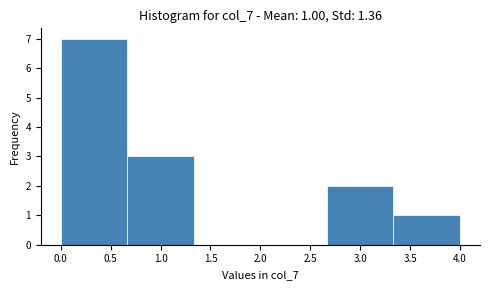

Which range on the x-axis has the tallest bar?

0.00 to 0.65